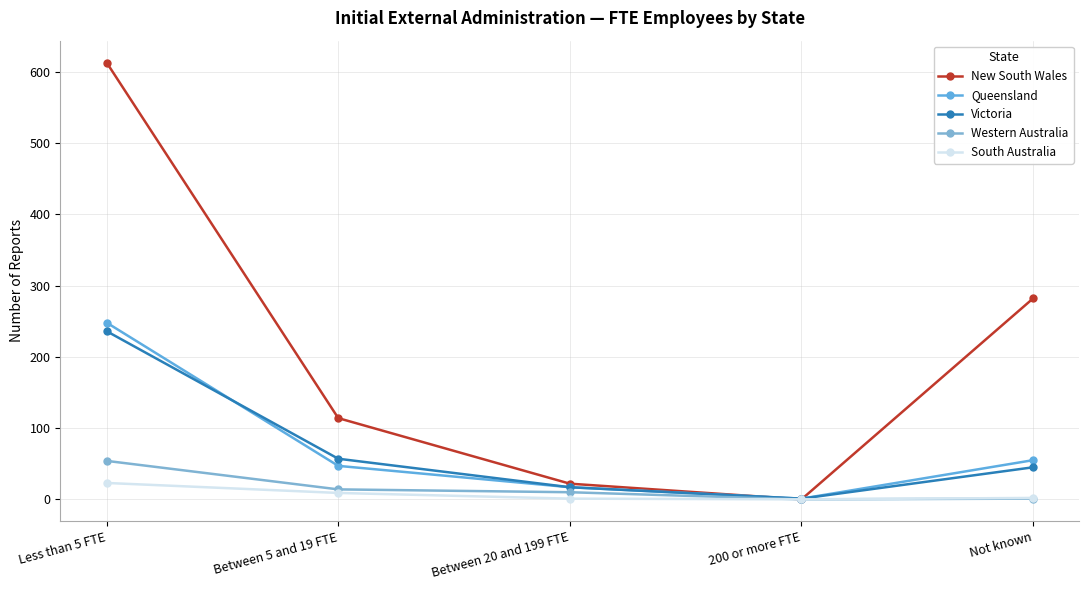

What is the average value of the New South Wales series?

206